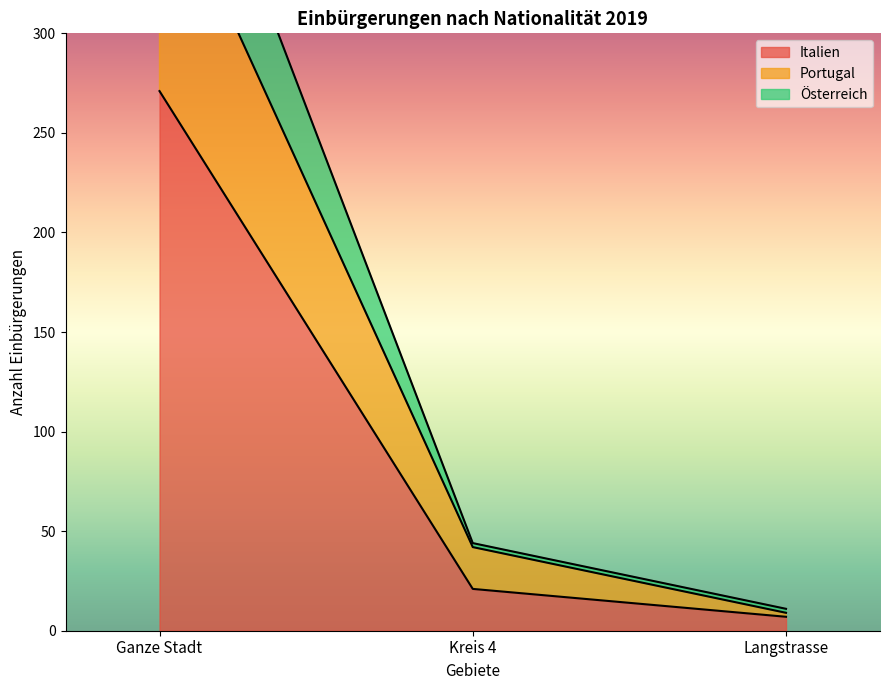

Reading left to right, extract all data points from this chart.

Italien: Ganze Stadt=271	Kreis 4=21	Langstrasse=7
Portugal: Ganze Stadt=387	Kreis 4=42	Langstrasse=9
Österreich: Ganze Stadt=456	Kreis 4=44	Langstrasse=11